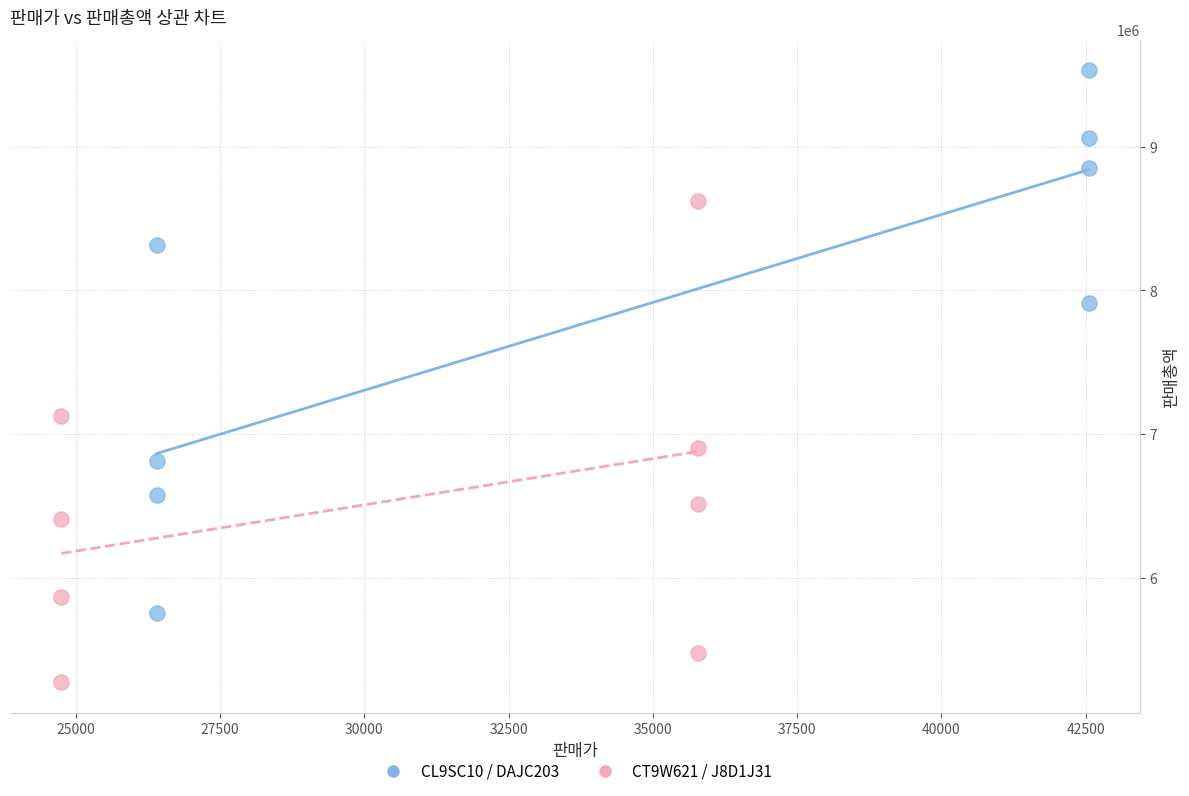

Which series contains the lowest Y value?

CT9W621 / J8D1J31